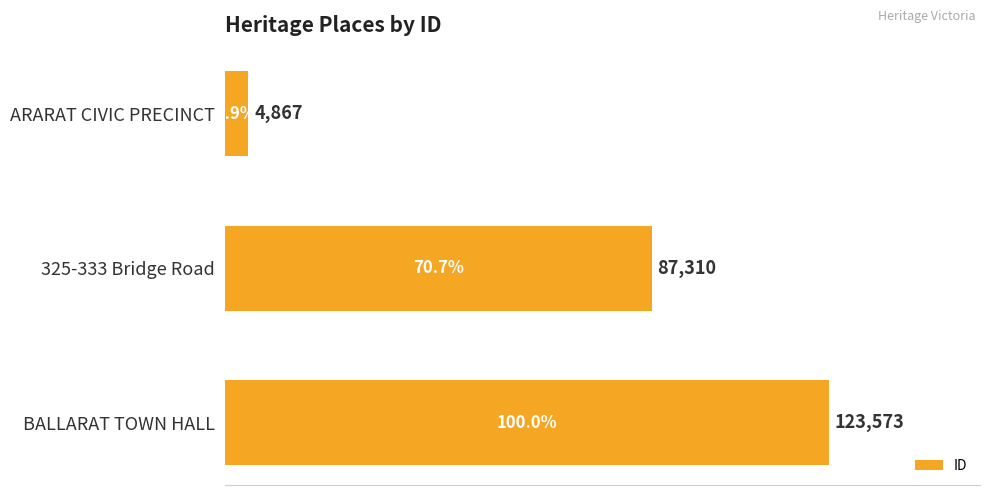

True or false: the data shows 87310 at 325-333 Bridge Road.

True